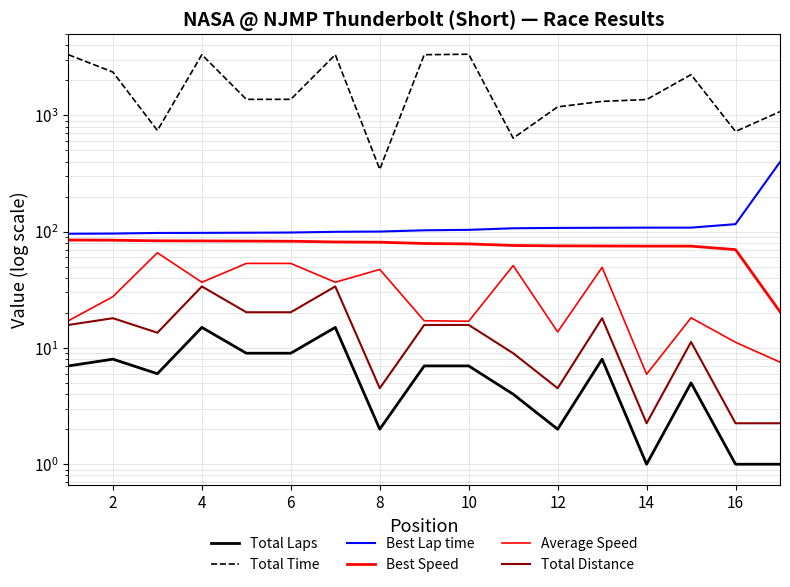

Rank the series at 16 from highest to lowest value.

Total Time, Best Lap time, Best Speed, Average Speed, Total Distance, Total Laps